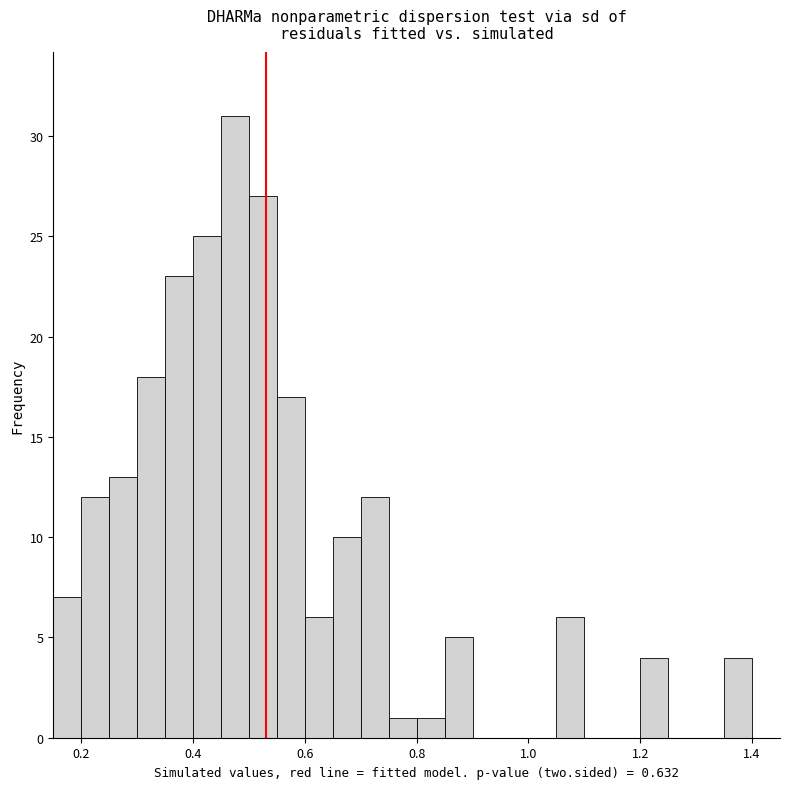

Read against the x-axis, roughly where is the centre of the tallest bar?

0.48